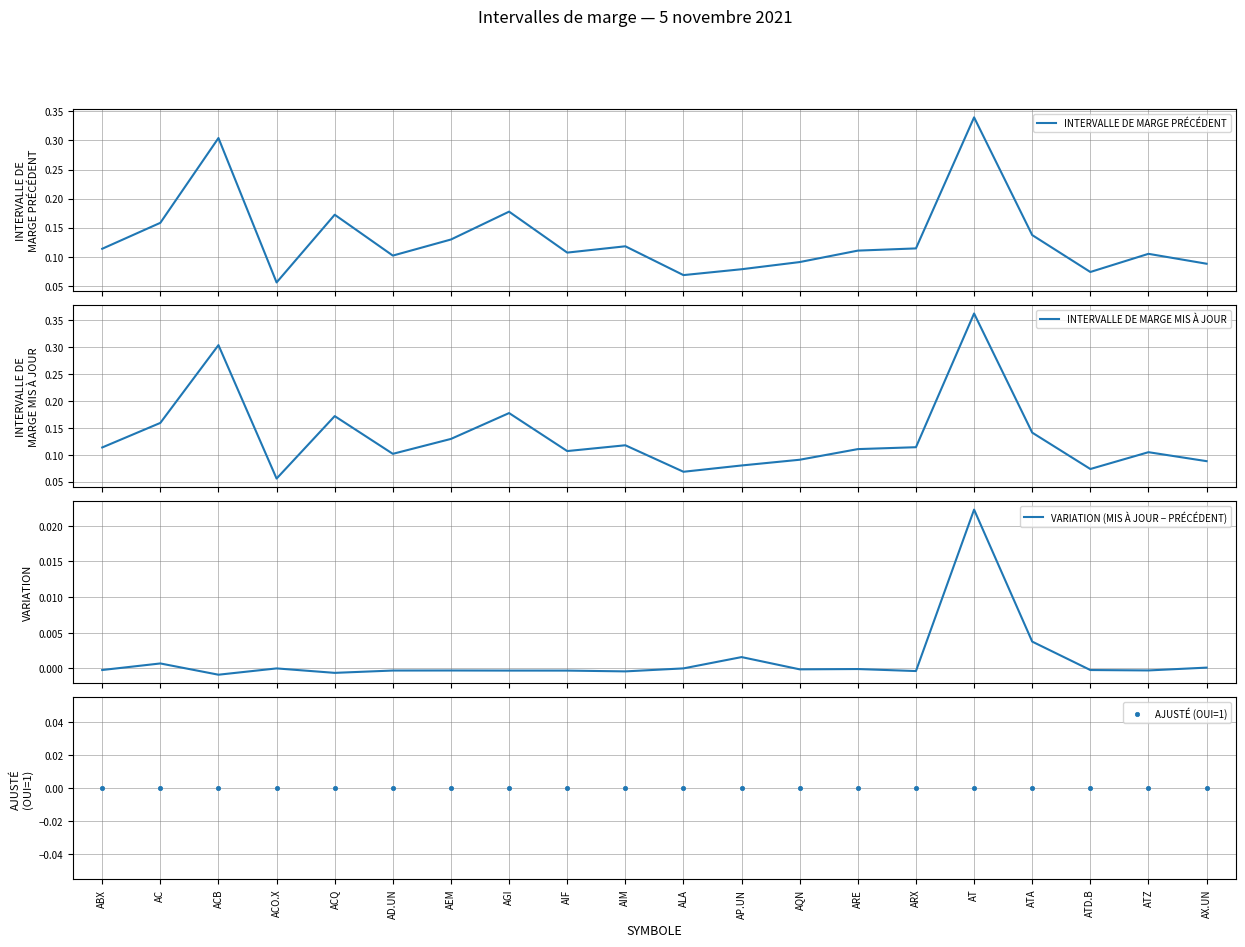

Which series reaches the minimum Y coordinate?

VARIATION (MIS À JOUR − PRÉCÉDENT)